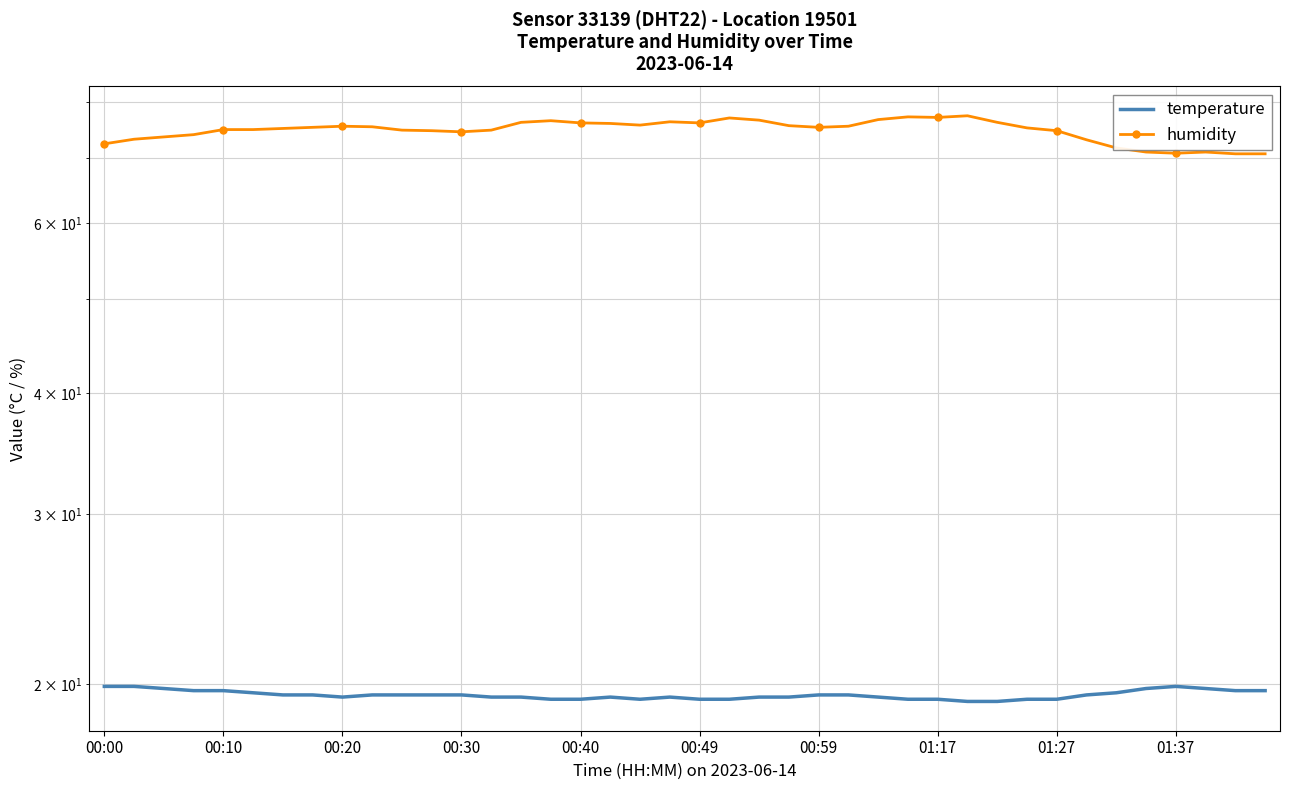

What are all the series names shown in the legend?

temperature, humidity